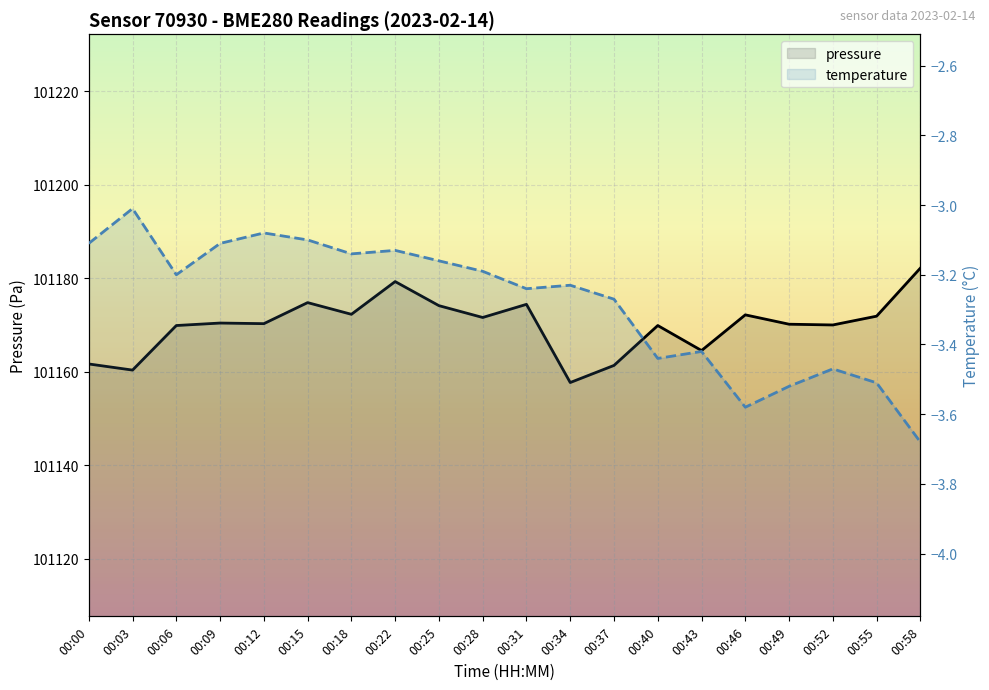

What is the difference between the highest and lowest values at 00:09?

101173.6